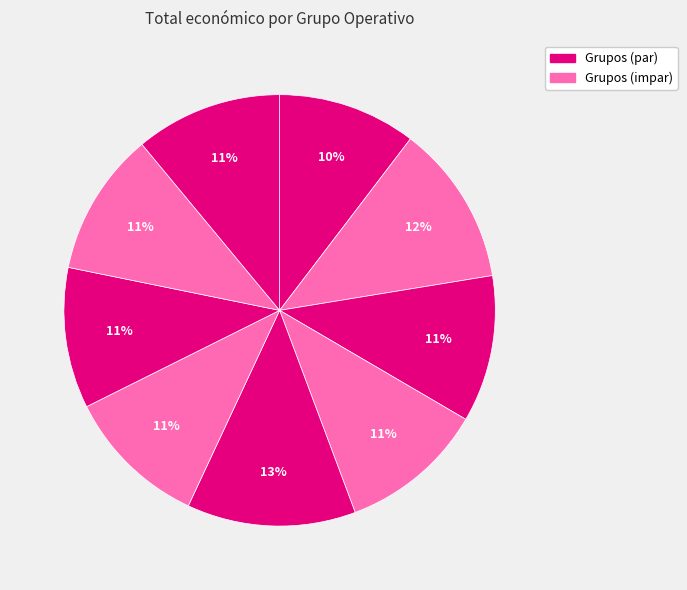

Is there any slice that represents more than half of the pie?

No